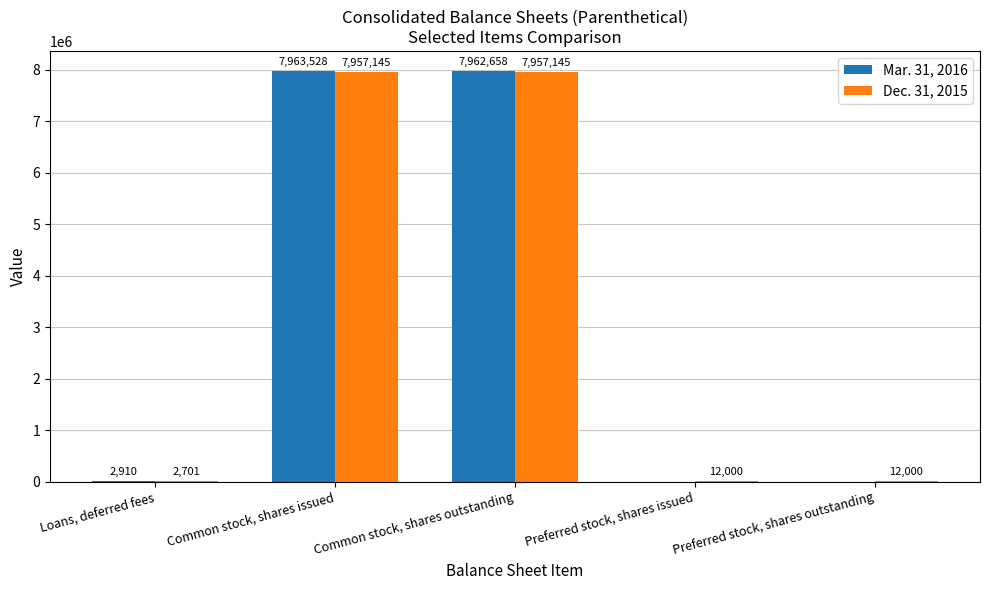

Reading right to left, transcribe all the data shown in this chart.

Mar. 31, 2016: Preferred stock, shares outstanding=0	Preferred stock, shares issued=0	Common stock, shares outstanding=7962658	Common stock, shares issued=7963528	Loans, deferred fees=2910
Dec. 31, 2015: Preferred stock, shares outstanding=12000	Preferred stock, shares issued=12000	Common stock, shares outstanding=7957145	Common stock, shares issued=7957145	Loans, deferred fees=2701